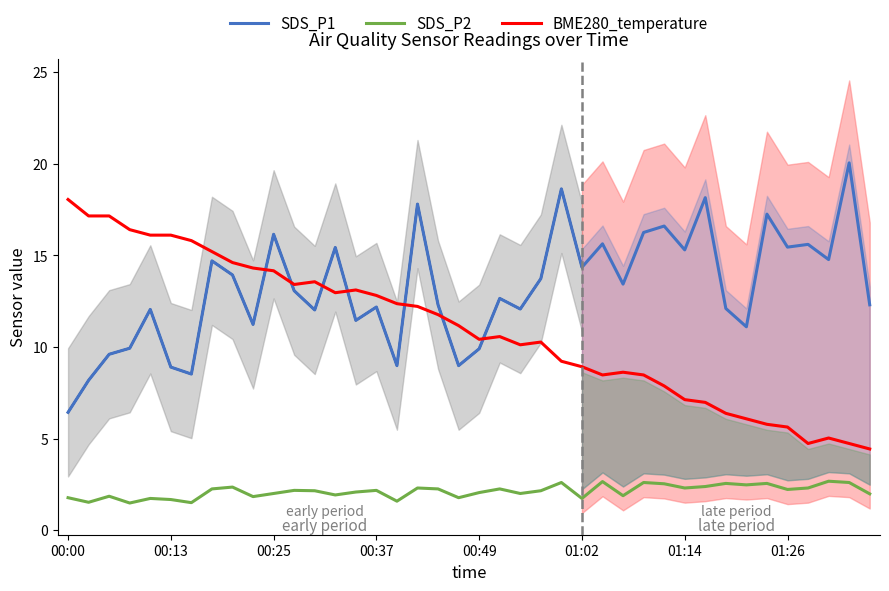

How many interior local peaks does the BME280_temperature series have?

6